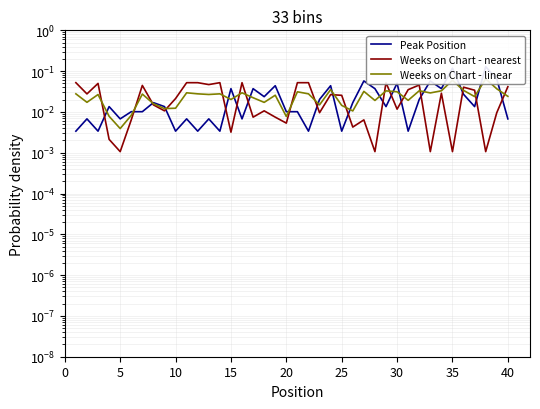

Which series has the largest range (max minus min)?

Peak Position